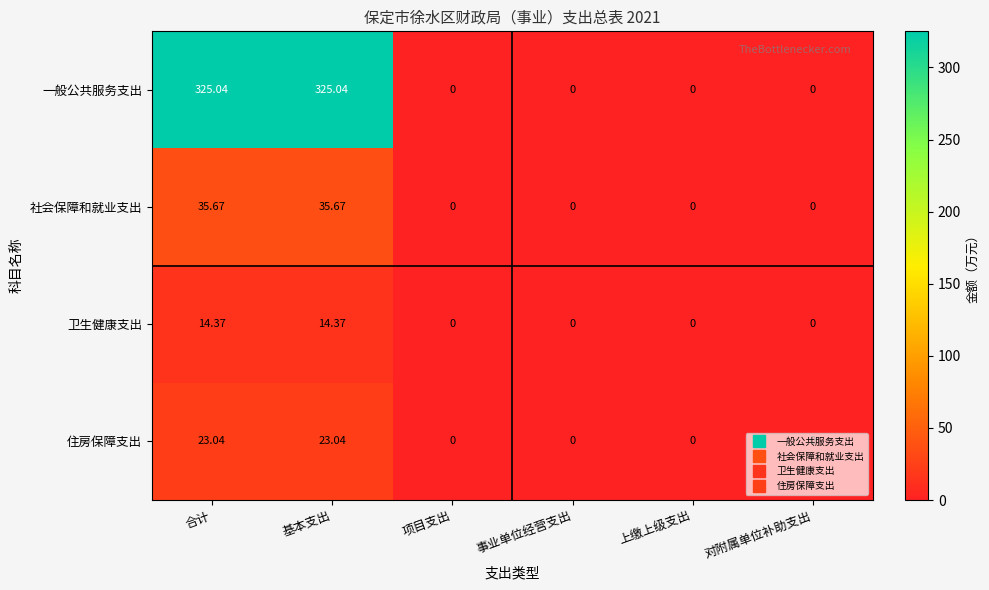

Which series has the largest total across all categories?

一般公共服务支出